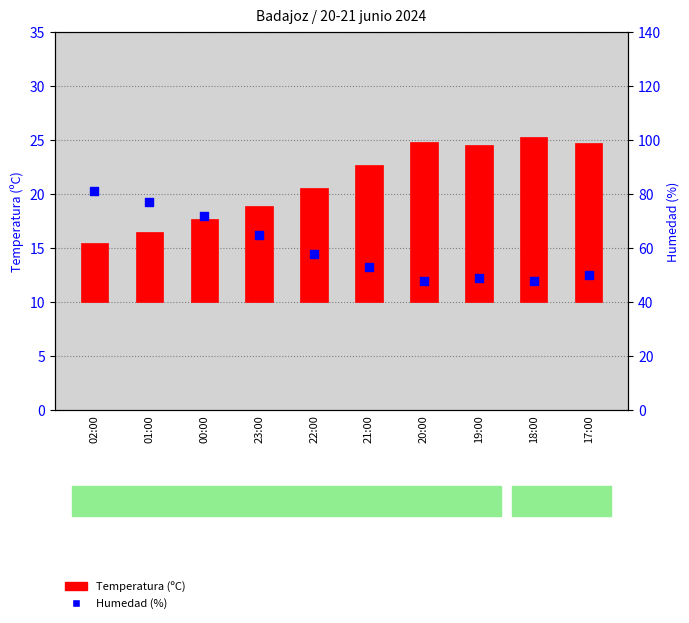

What are all the series names shown in the legend?

Temperatura (ºC), Humedad (%)